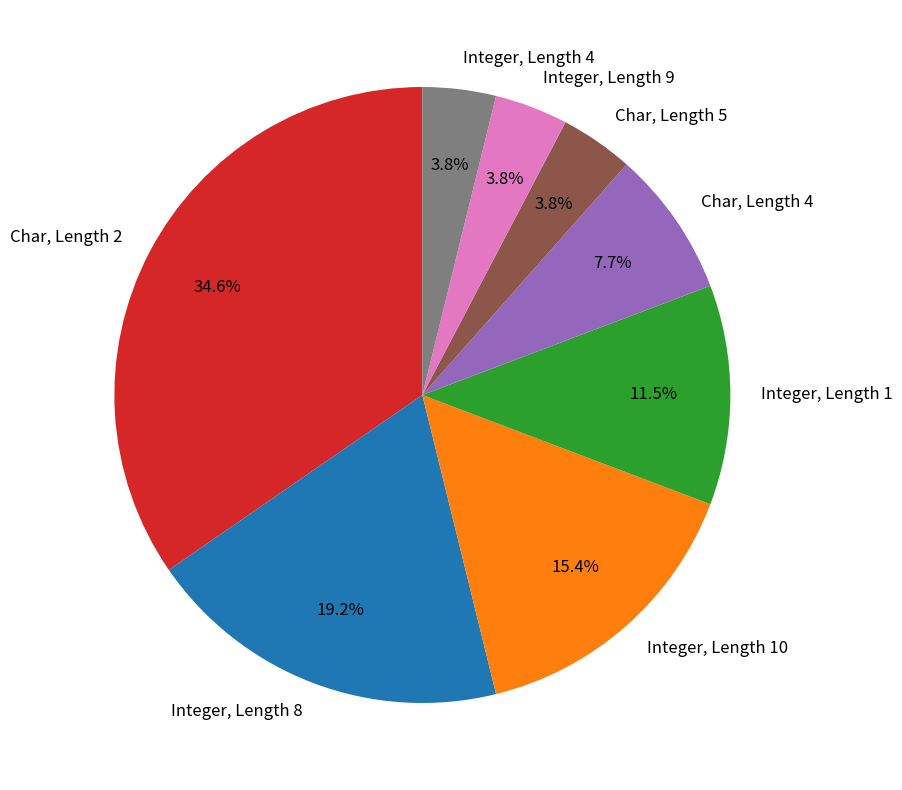

What is the largest slice in the pie chart?

Char, Length 2